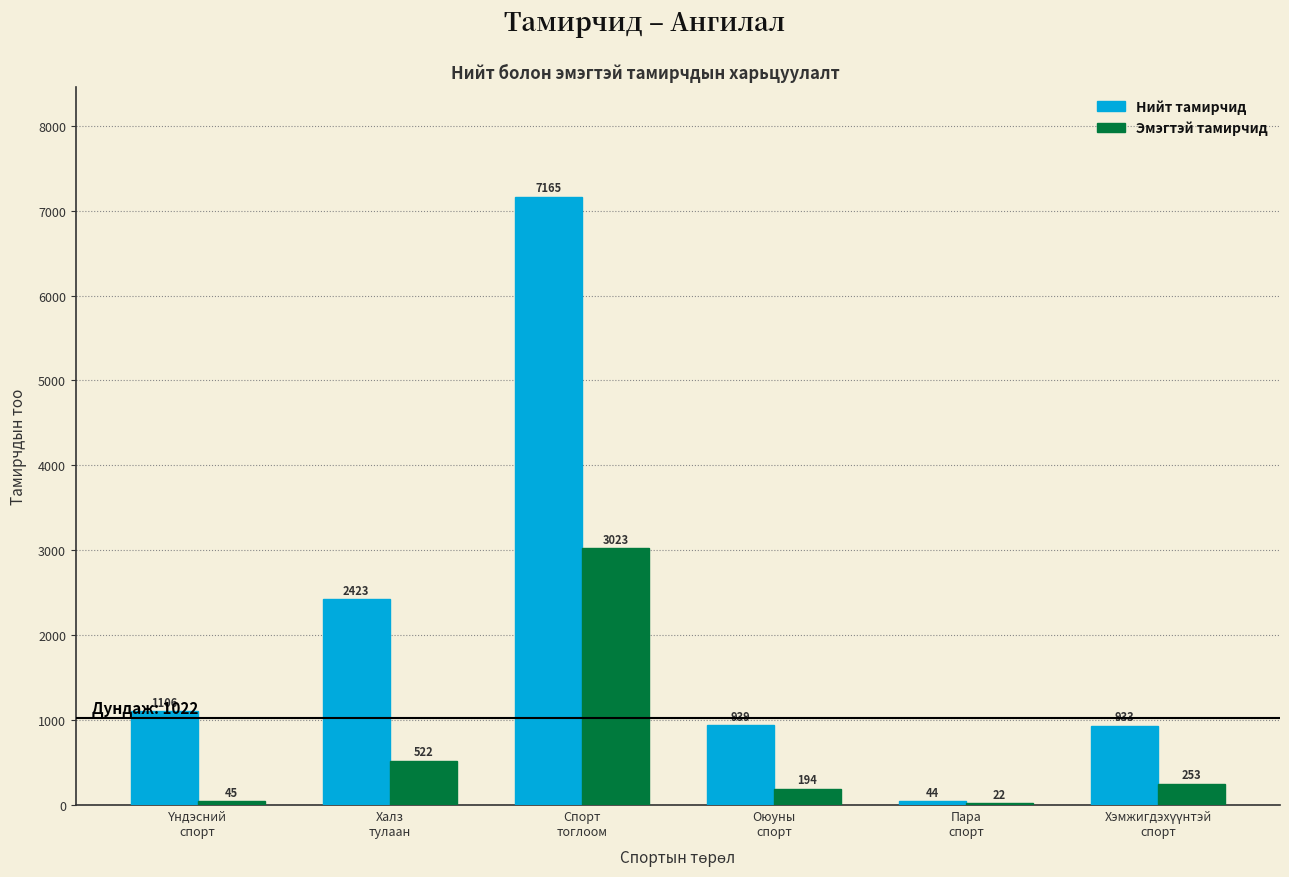

What is the greatest value displayed?

7165